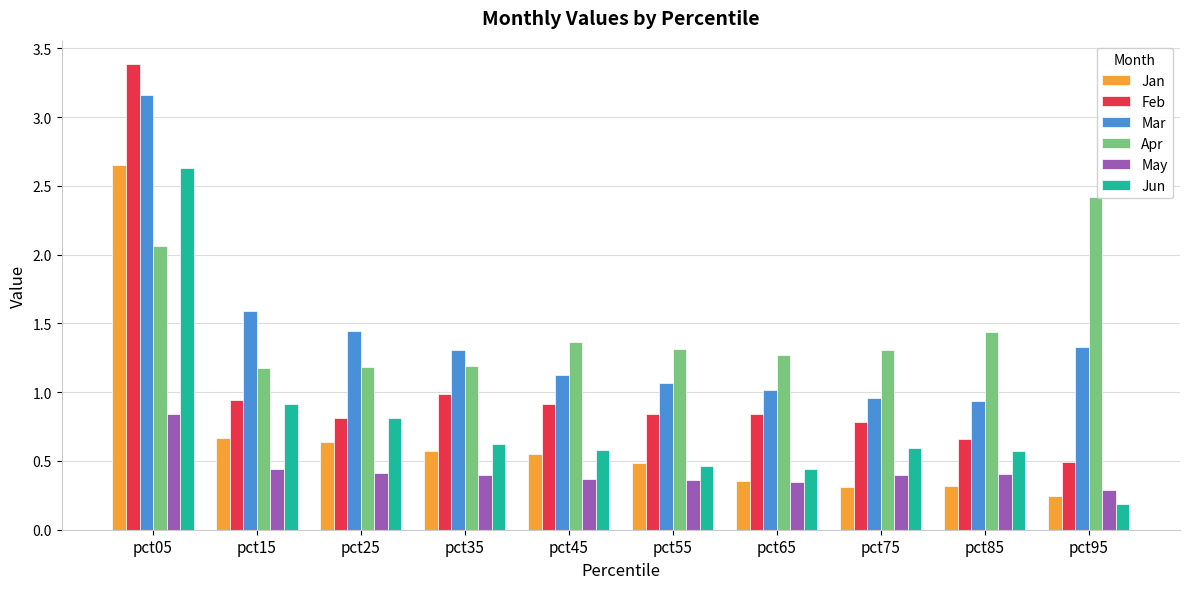

Is it true that May equals 0.6 at pct75?

False